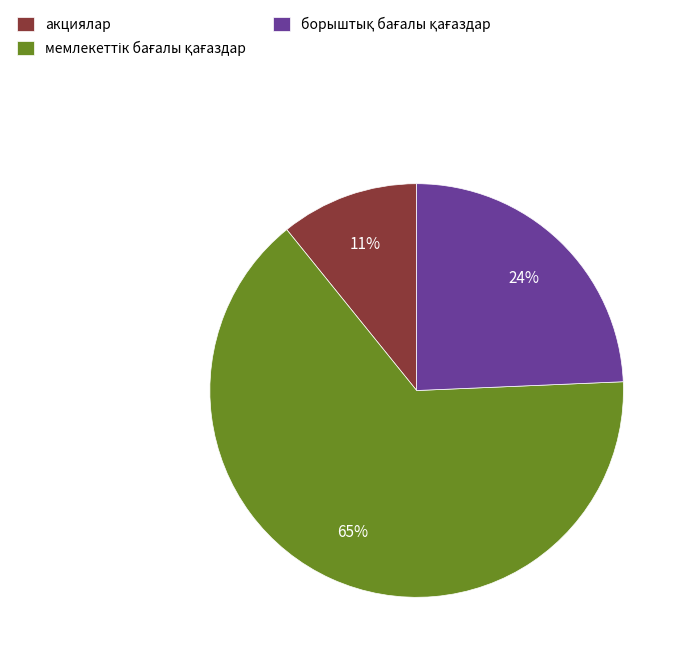

What is the smallest slice in the pie chart?

акциялар